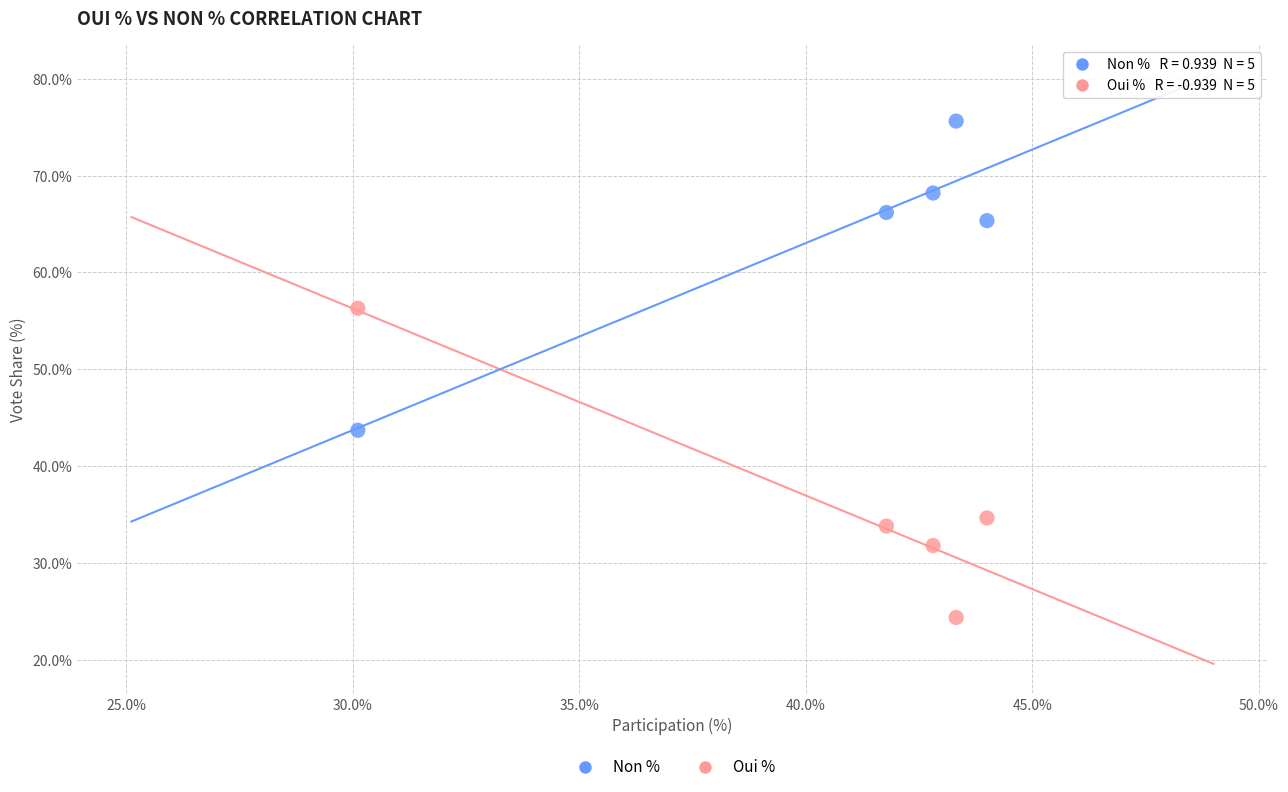

Across all data points, what is the range of Y values (max minus min)?

51.3